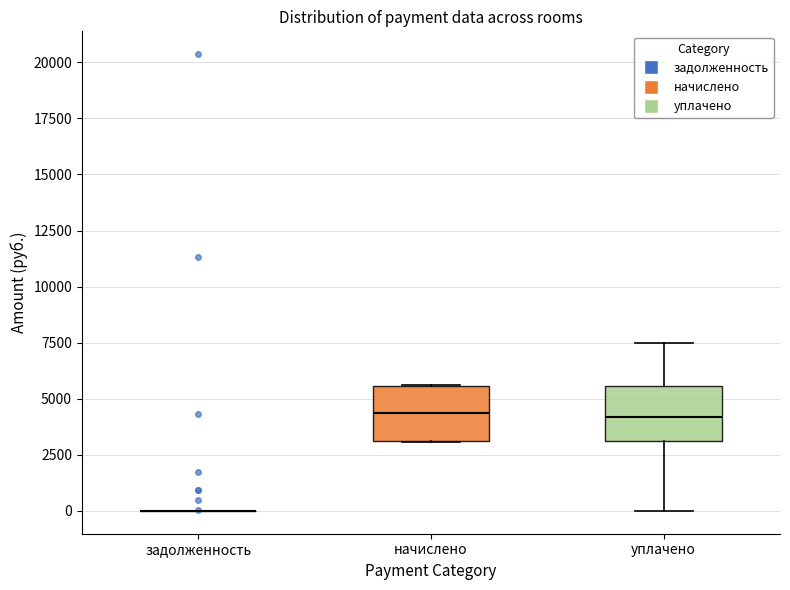

Reading left to right, read every box against the y-axis: the position of its median line, the range the box covers, and the ends of its whiskers. The values are not printed on the chart, so give them approximately, as read against the axis.

задолженность: box collapsed to a line at 0, whiskers 0 to 0
начислено: median 4500, box 3000 to 5500, whiskers 3000 to 5500
уплачено: median 4000, box 3000 to 5500, whiskers 0 to 7500